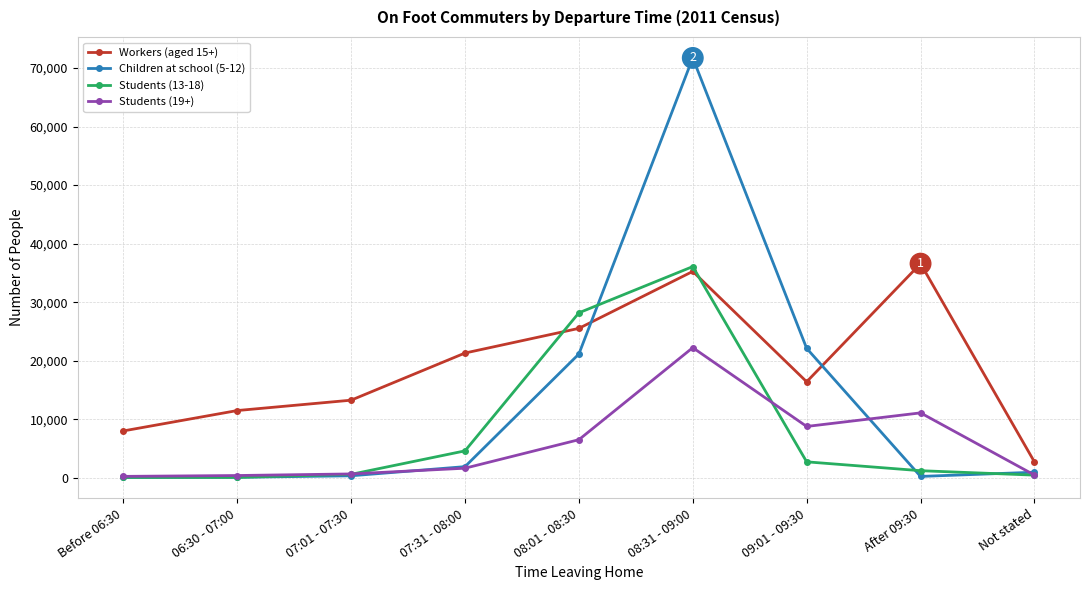

What is the label of the 3rd point from the left?

07:01 - 07:30